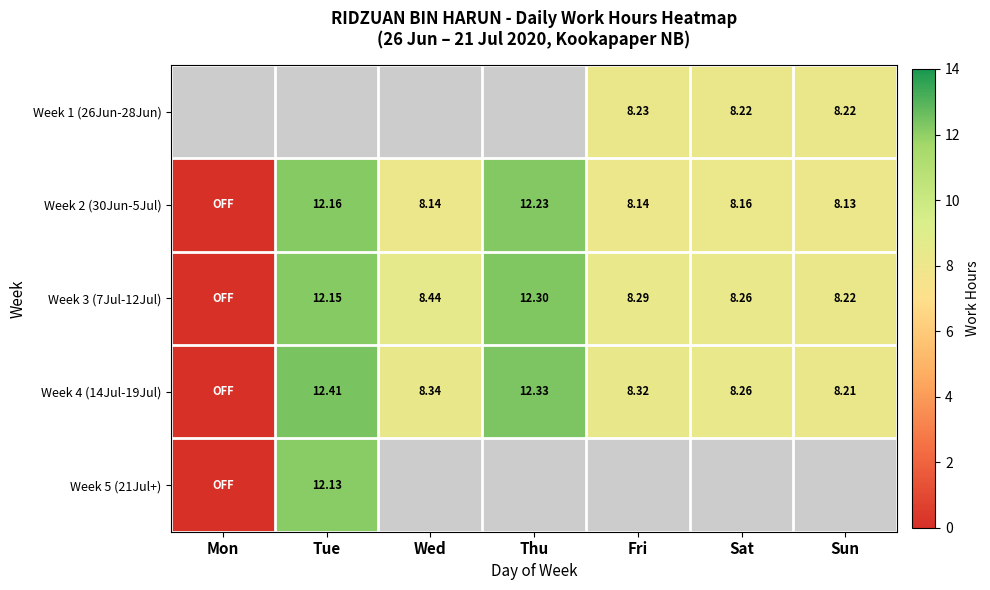

Is the value of Week 5 (21Jul+) at Tue greater than the value of Week 2 (30Jun-5Jul) at Wed?

Yes